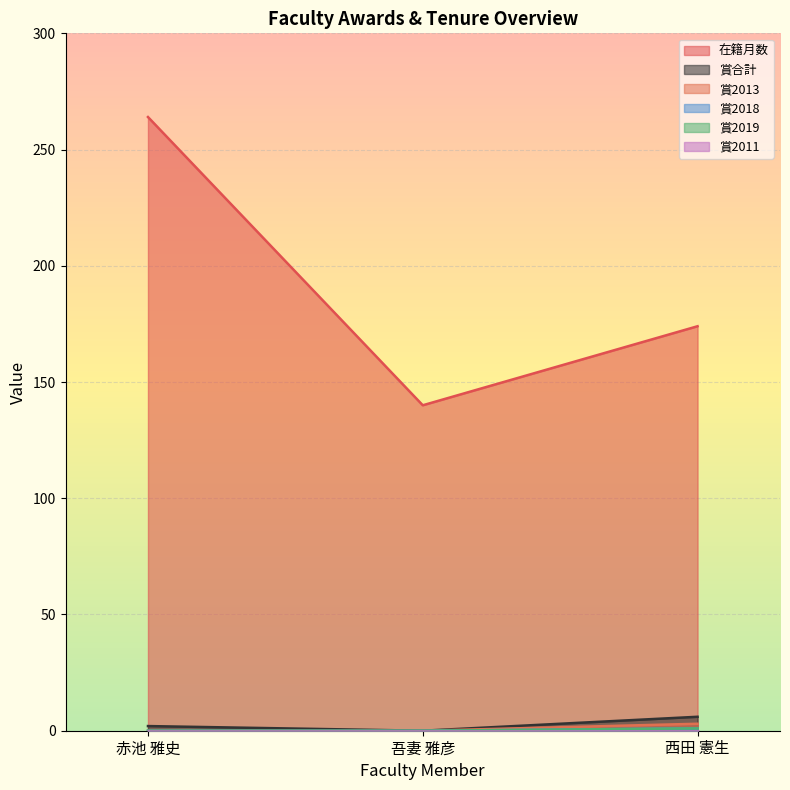

What is the difference between the maximum and second lowest values in the 賞2013 series?

3